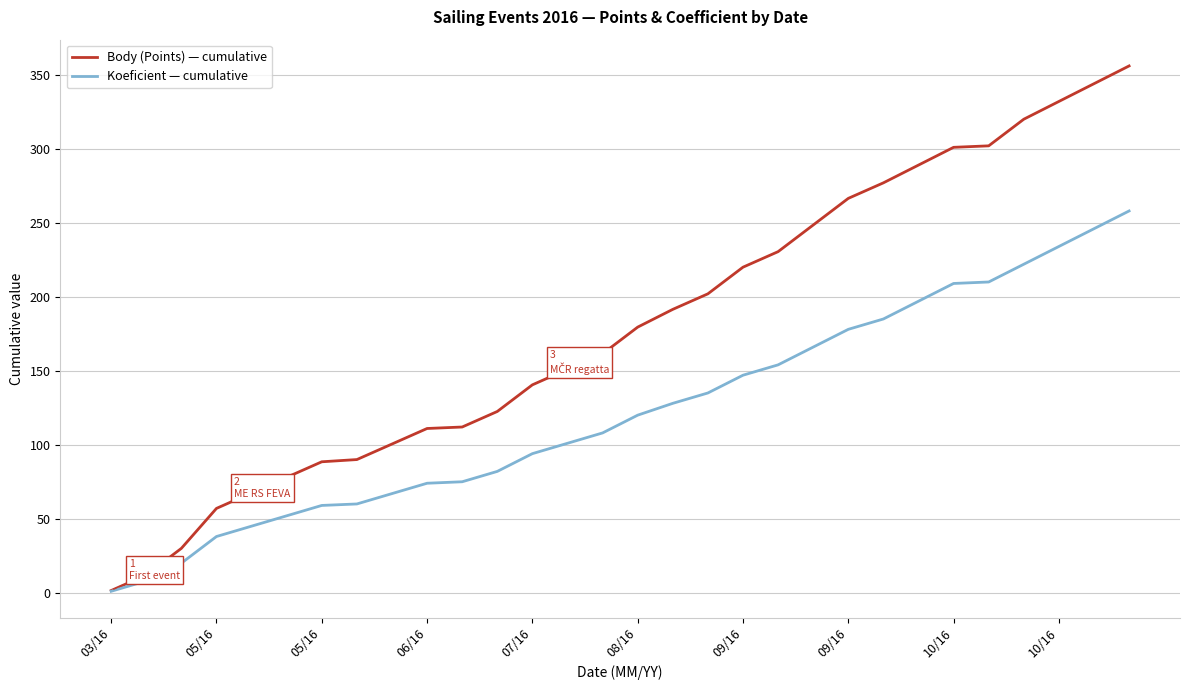

What is the highest value of the Body (Points) — cumulative series?

356.0